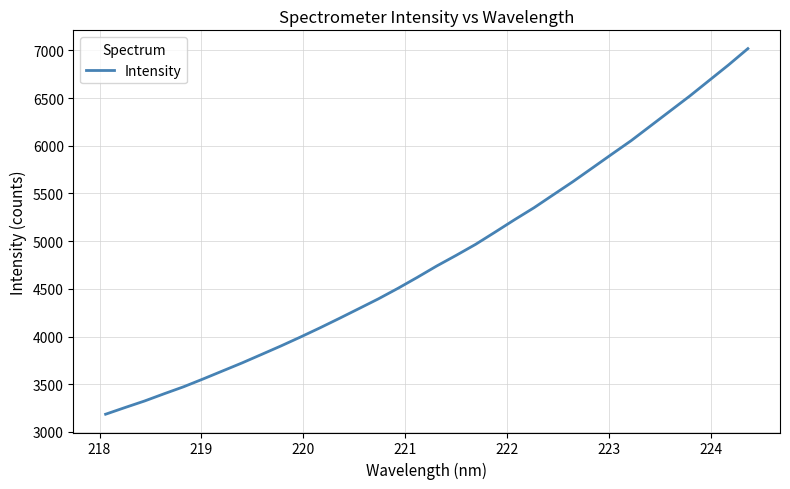

How many lines are shown in the chart?

1